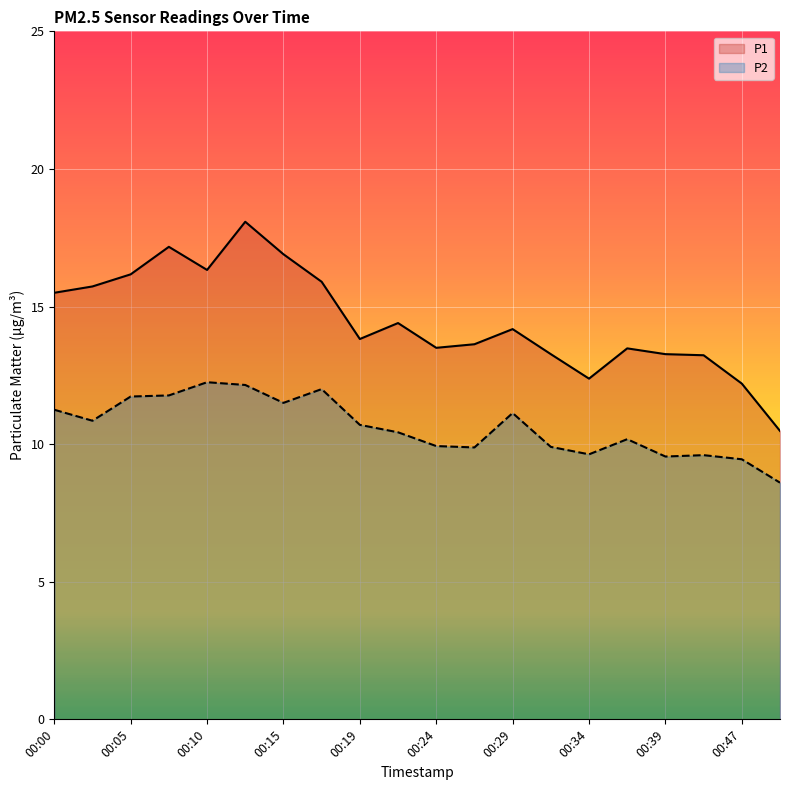

At how many categories does at least one series exceed 16?

5